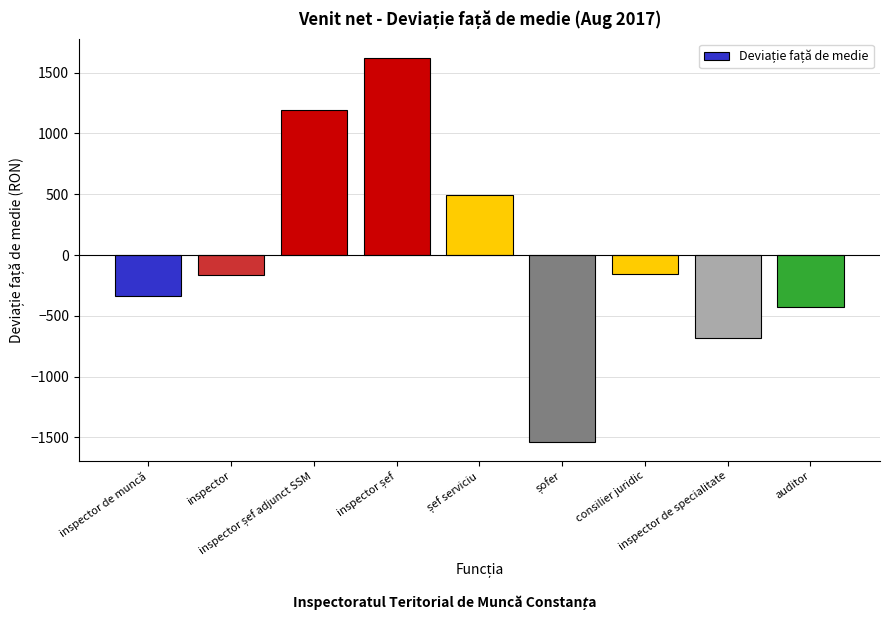

How many data points are less than -167?

5